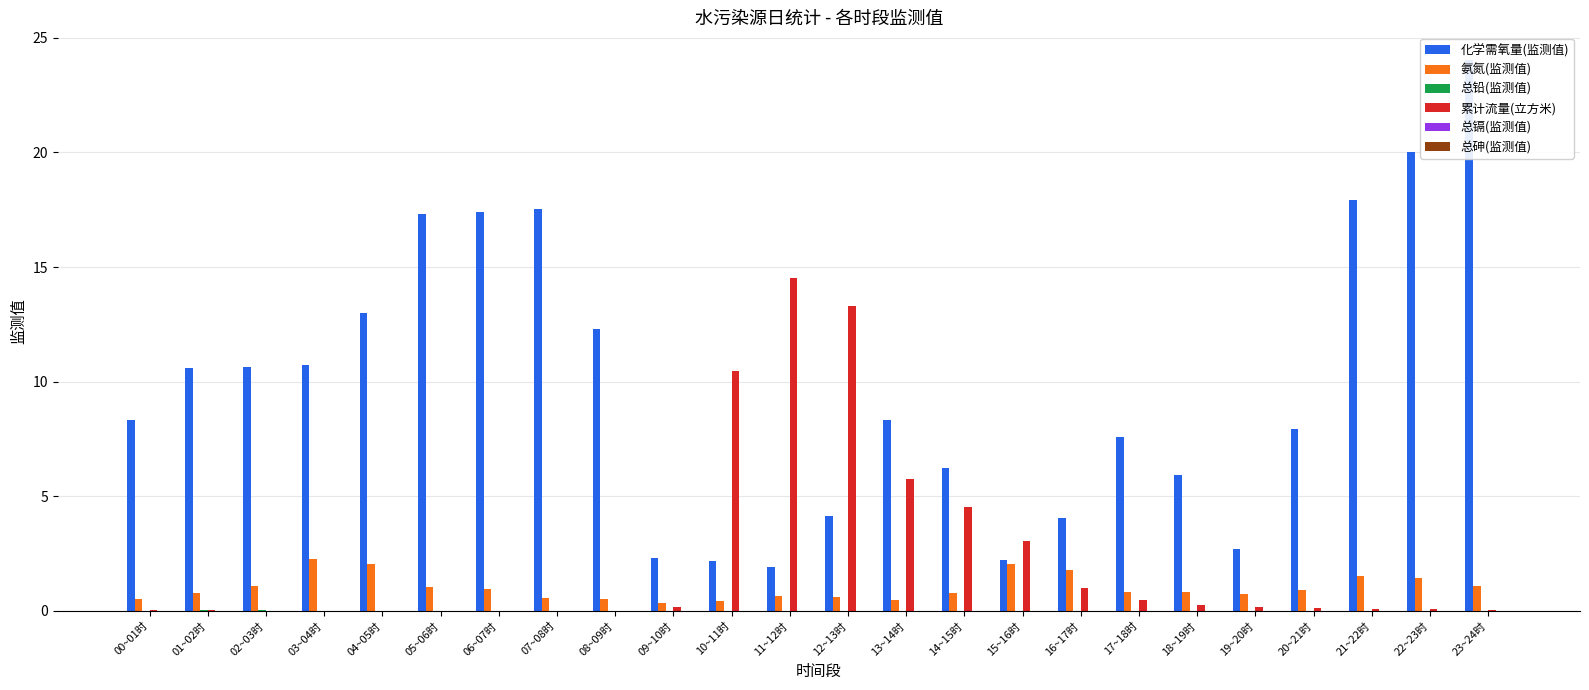

Which series has the largest total across all categories?

化学需氧量(监测值)